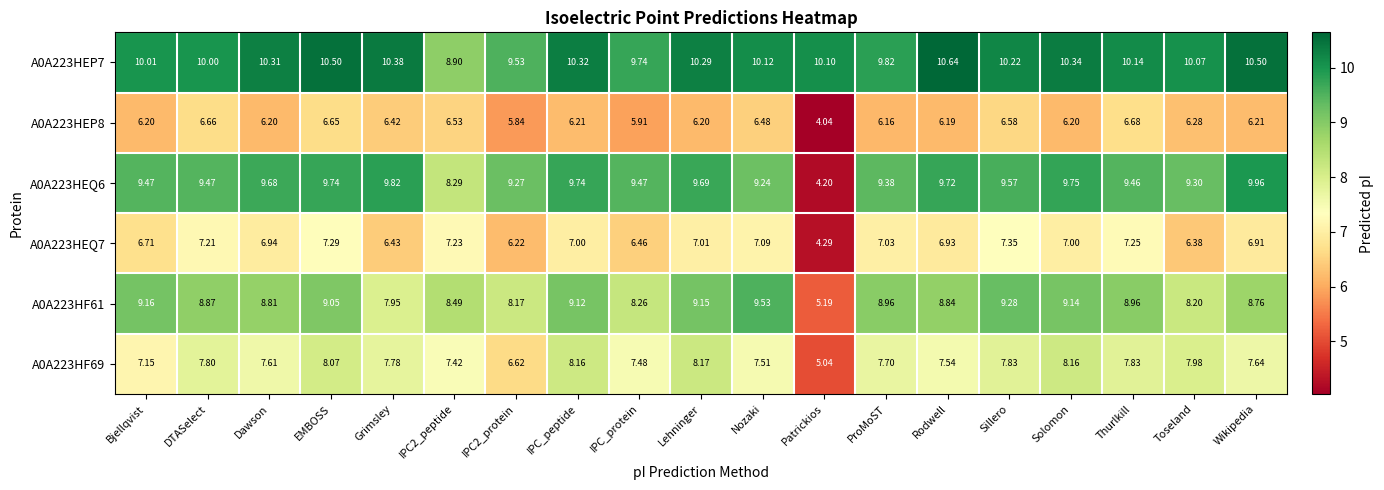

Is the value of A0A223HEP7 at ProMoST greater than the value of A0A223HEQ6 at Nozaki?

Yes